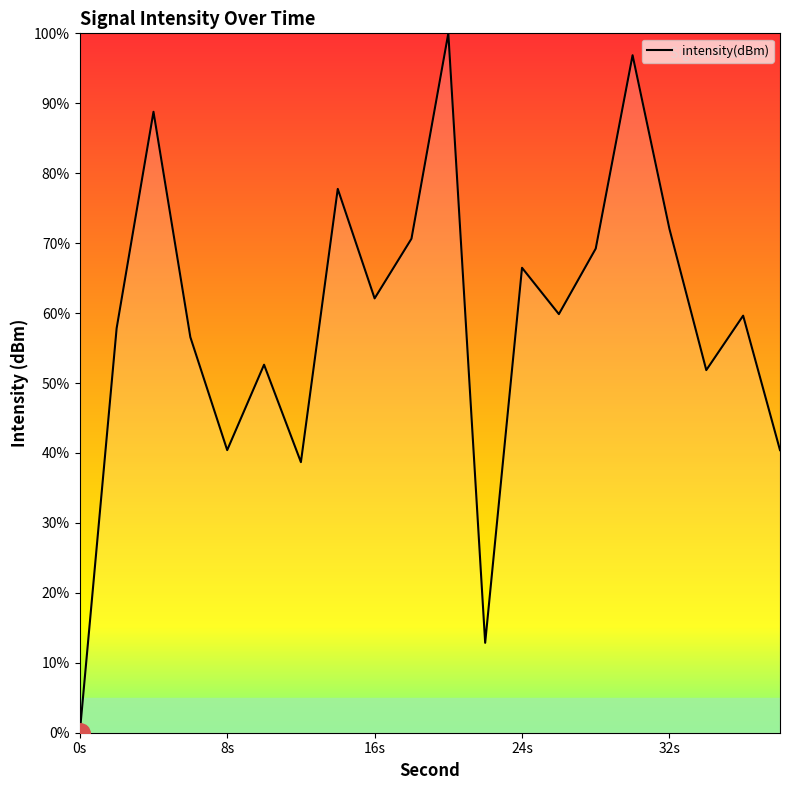

True or false: the data has more than 1 interior local peaks.

True